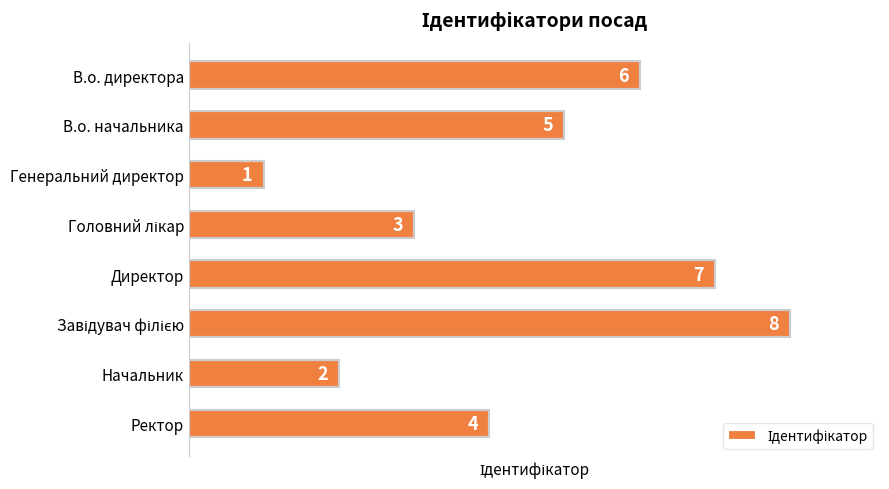

Reading bottom to top, transcribe all the data shown in this chart.

4	2	8	7	3	1	5	6